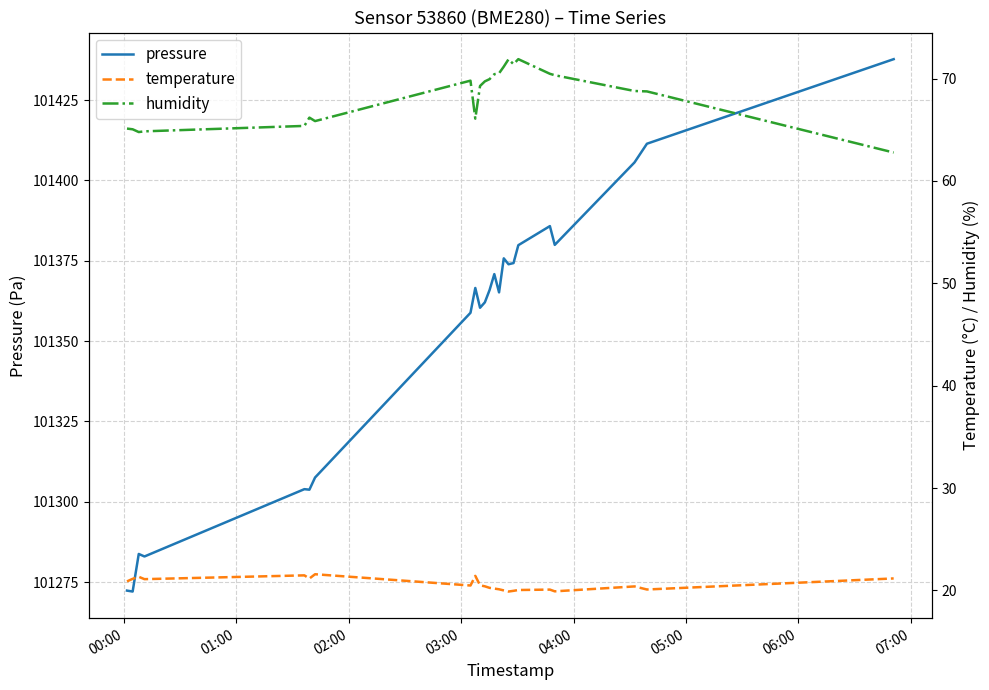

Does the chart have visible grid lines?

Yes